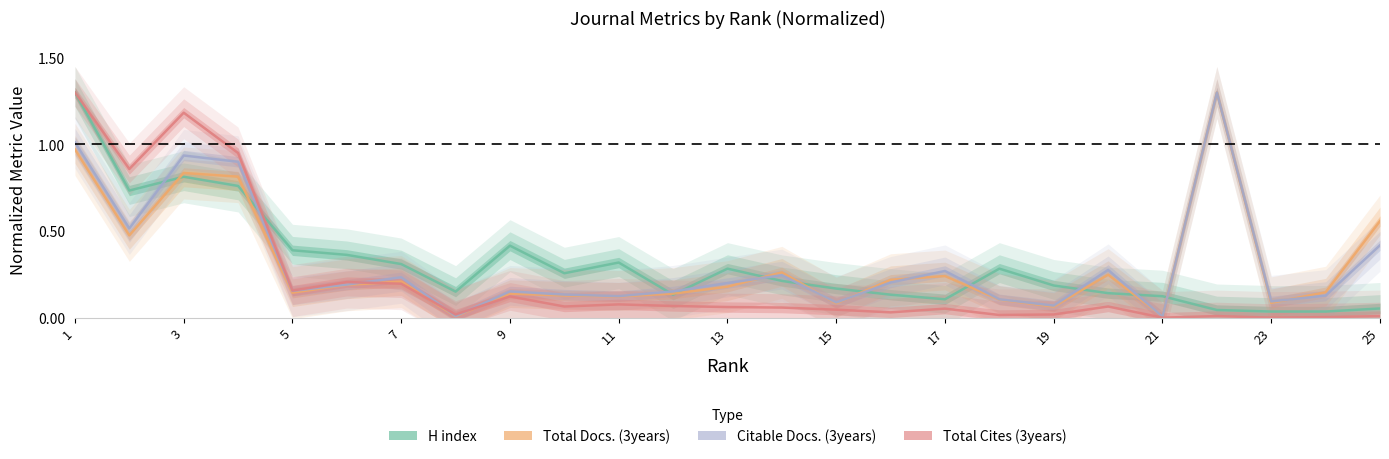

The value of Total Cites (3years) at 15 is 0.0. True or false?

True